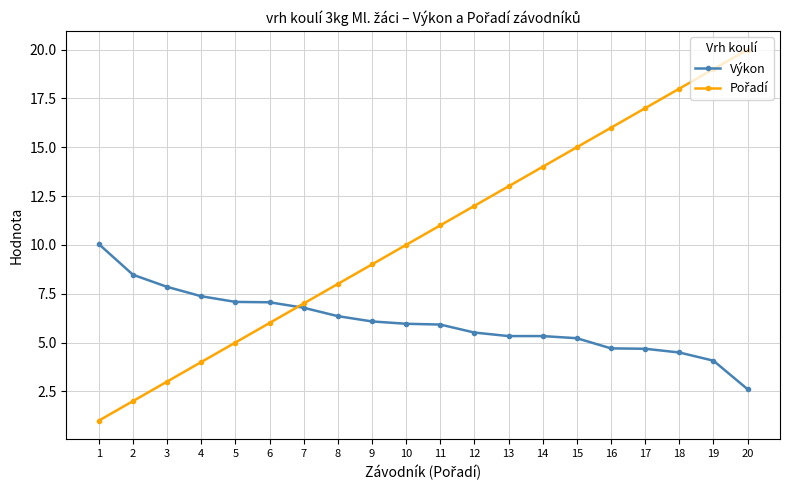

How many values in the Výkon series exceed 5?

15